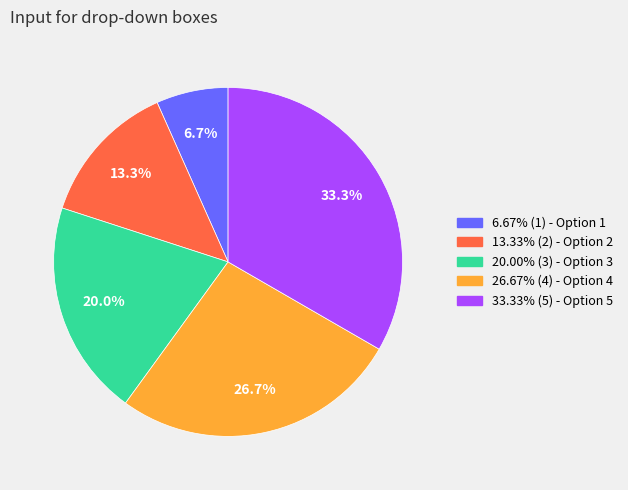

Does any single category account for the majority?

No